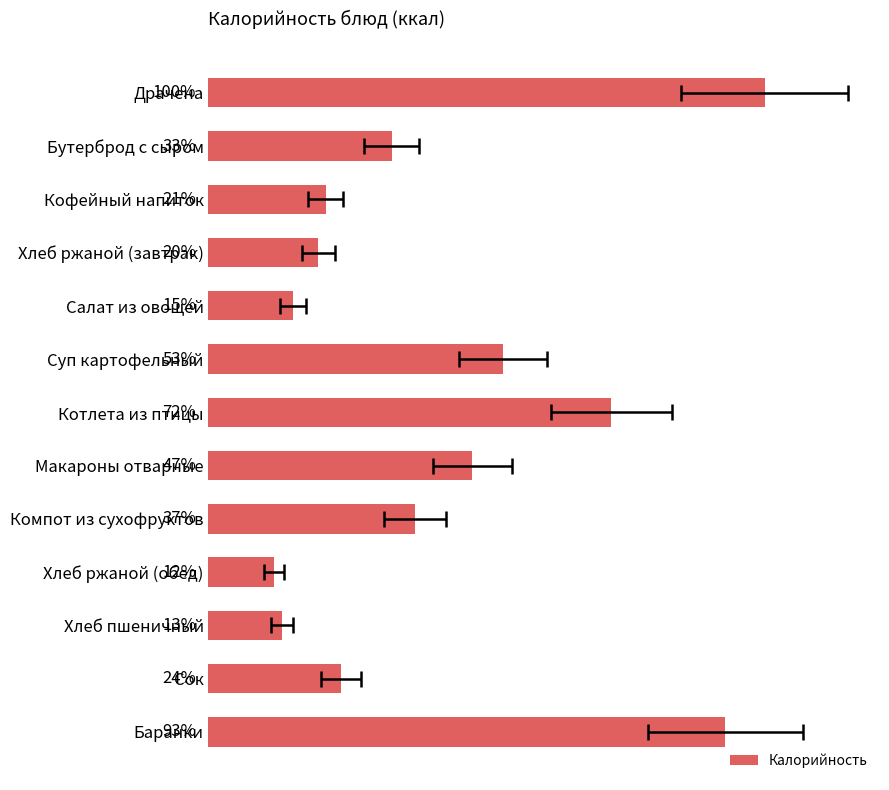

What is the change in value from Бутерброд с сыром to Кофейный напиток?

-42.1